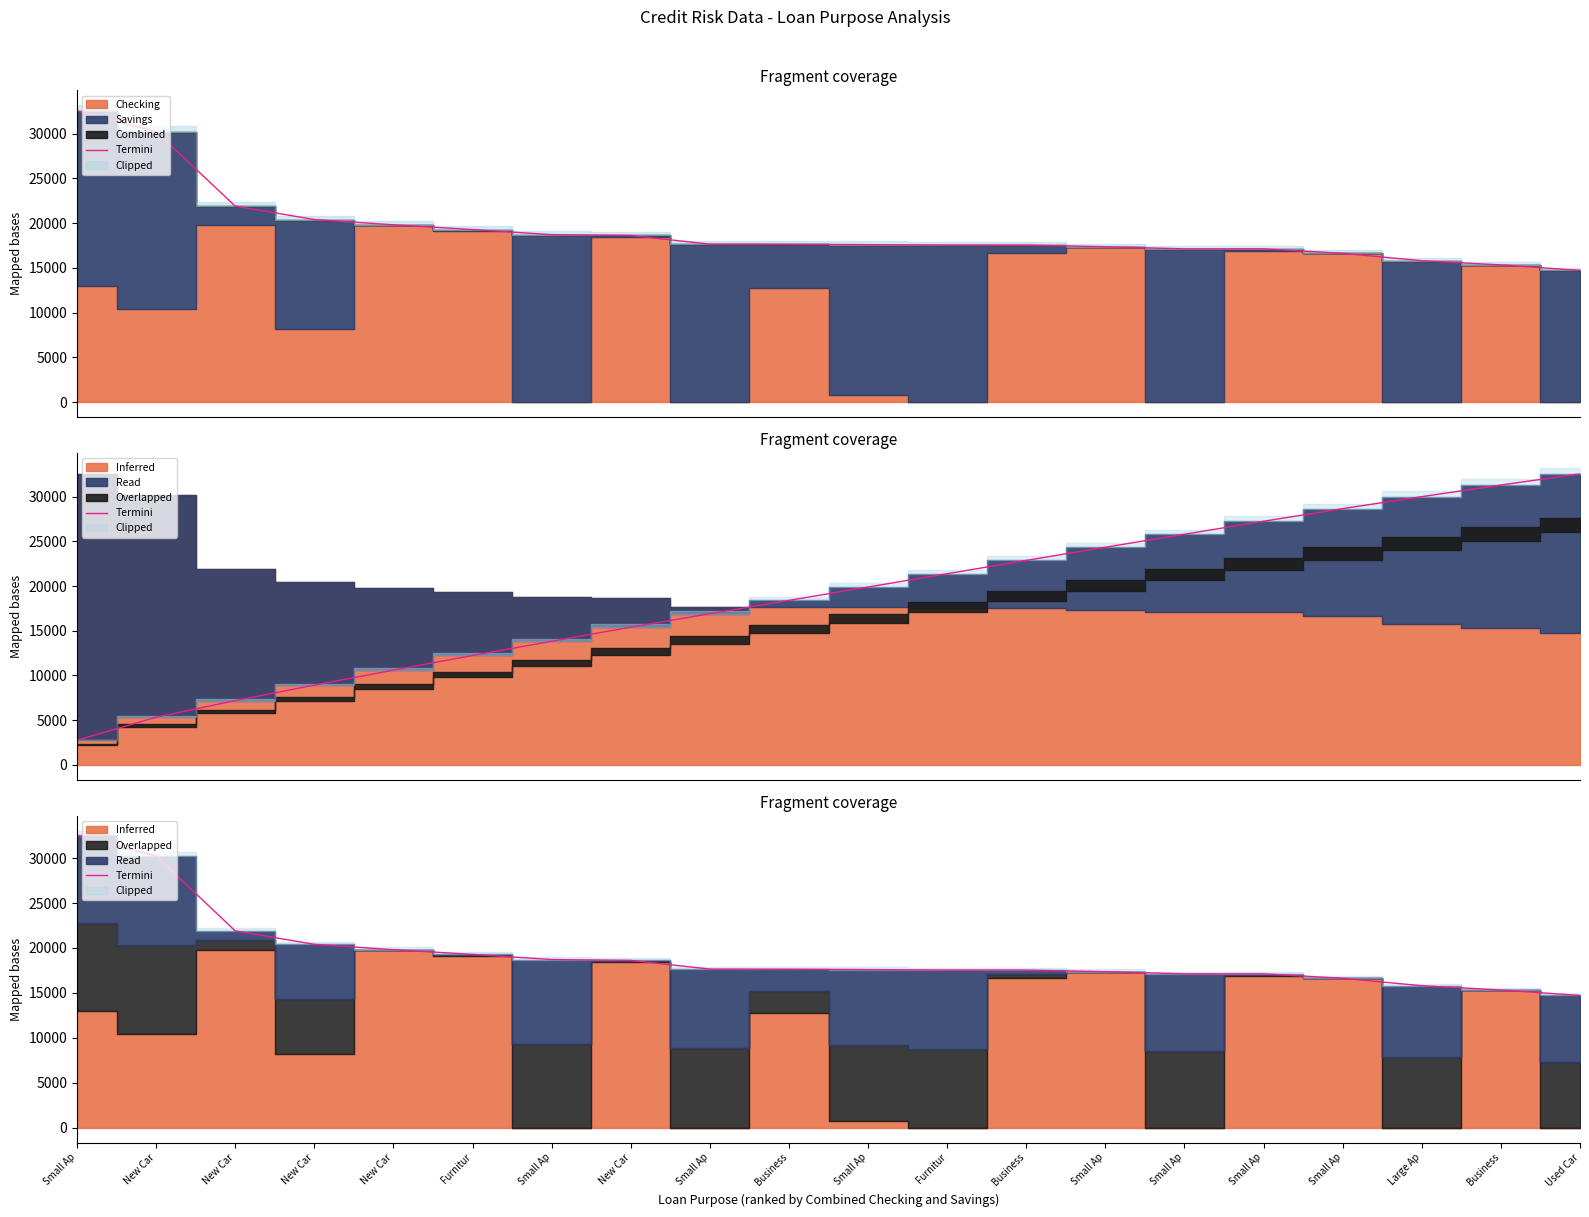

At which label does the data first exceed 17633?

Small Ap